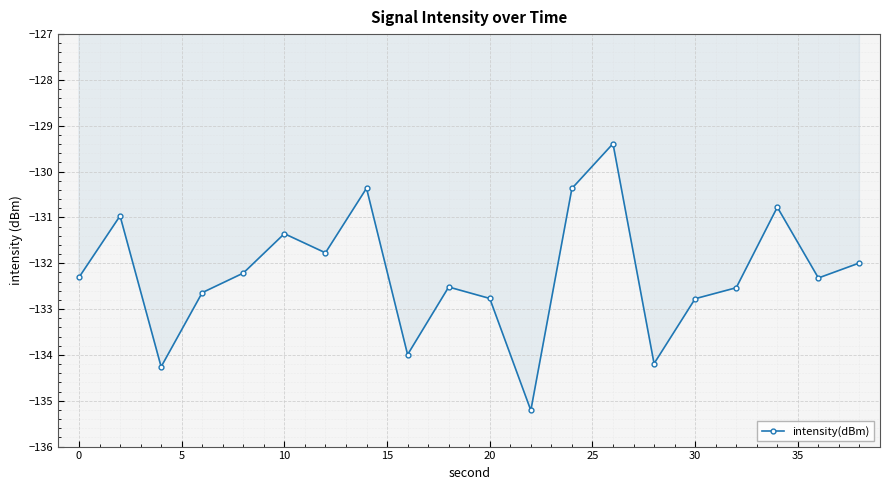

Reading right to left, list all the values displayed in this chart.

-132.0	-132.3	-130.8	-132.5	-132.8	-134.2	-129.4	-130.4	-135.2	-132.8	-132.5	-134.0	-130.4	-131.8	-131.4	-132.2	-132.6	-134.3	-131.0	-132.3